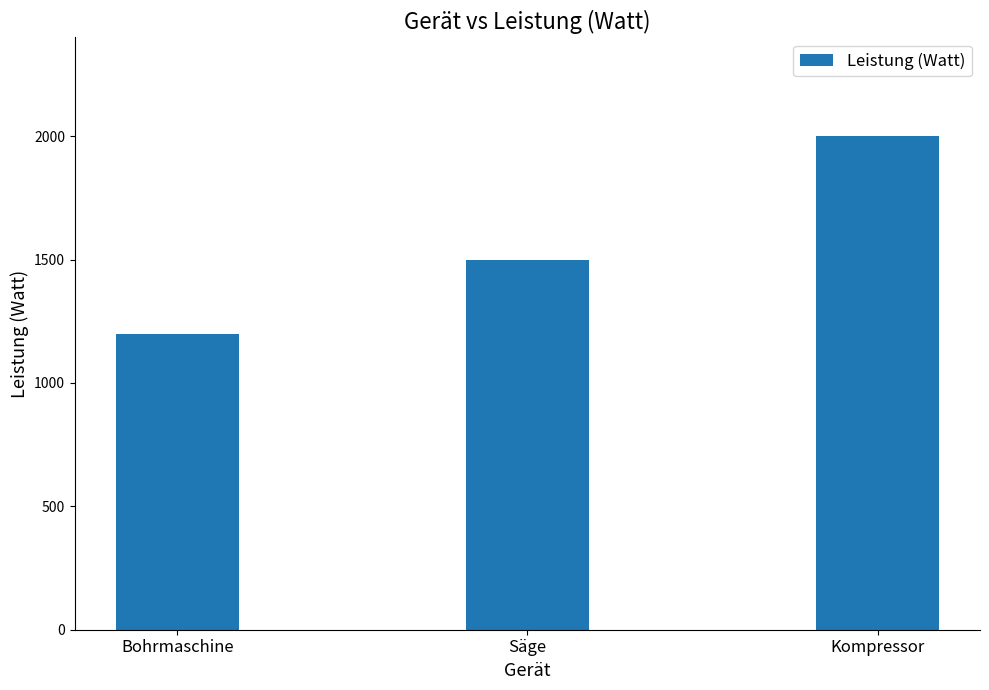

Reading left to right, extract all data points from this chart.

1200	1500	2000